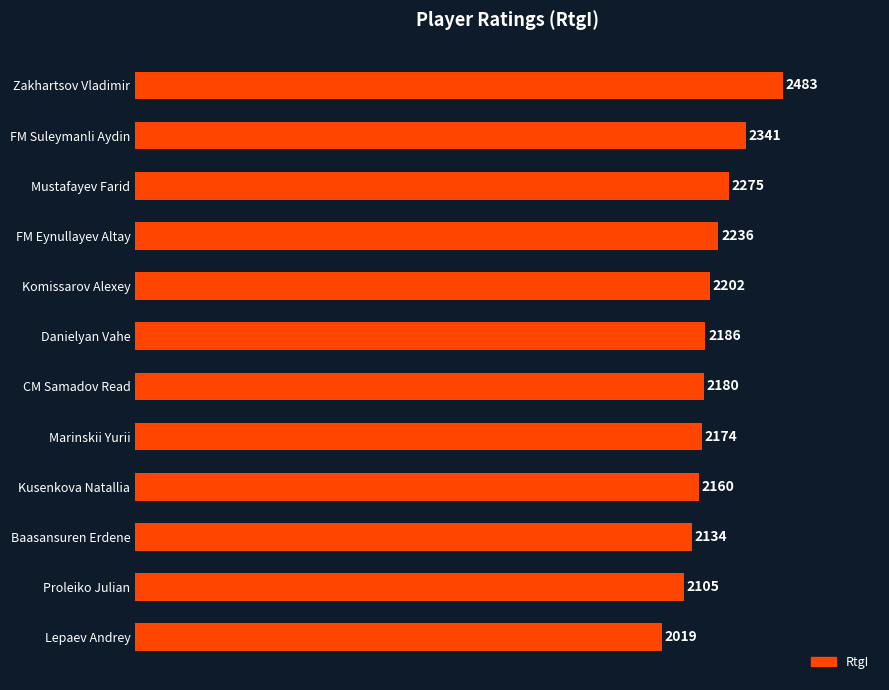

Reading bottom to top, list all the values displayed in this chart.

Lepaev Andrey=2019	Proleiko Julian=2105	Baasansuren Erdene=2134	Kusenkova Natallia=2160	Marinskii Yurii=2174	CM Samadov Read=2180	Danielyan Vahe=2186	Komissarov Alexey=2202	FM Eynullayev Altay=2236	Mustafayev Farid=2275	FM Suleymanli Aydin=2341	Zakhartsov Vladimir=2483